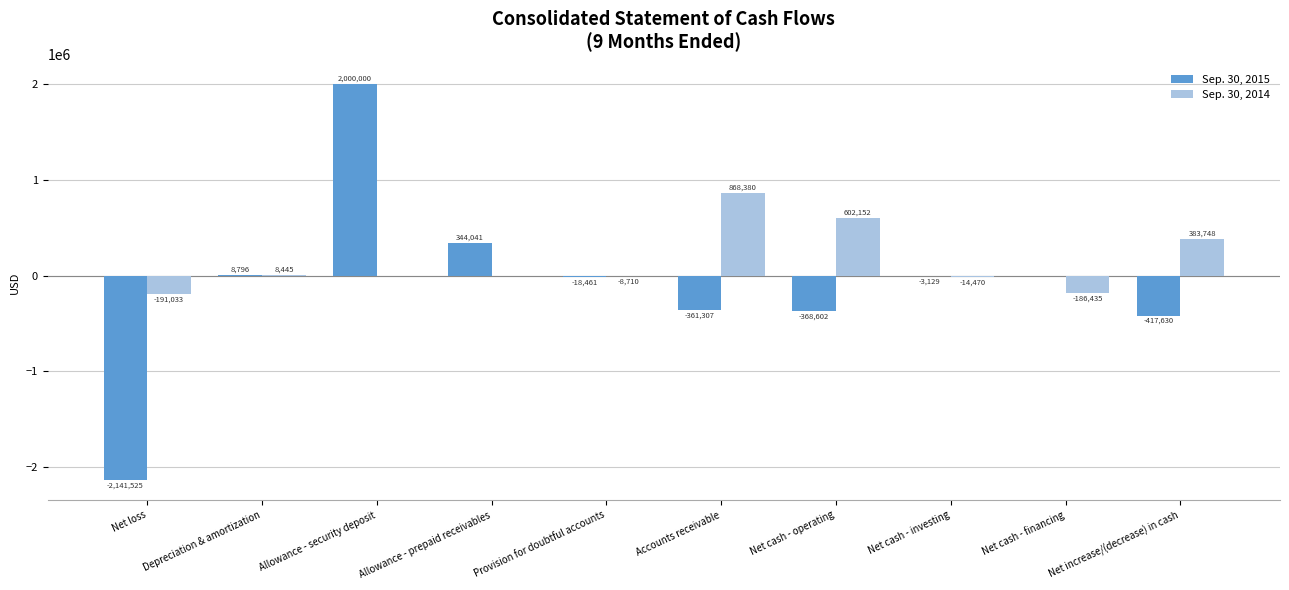

Between Depreciation & amortization and Net cash - operating, which series saw the biggest shift?

Sep. 30, 2014